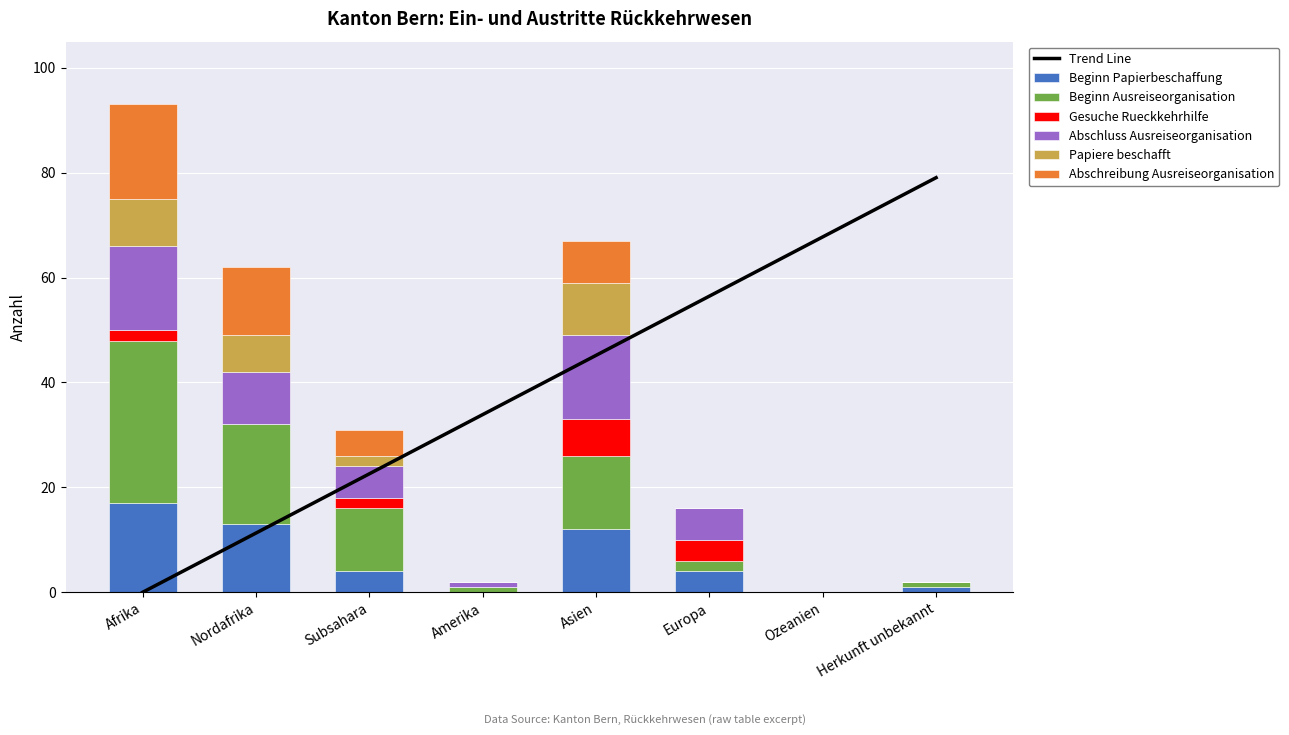

The value of Abschluss Ausreiseorganisation at Asien is 16. True or false?

True